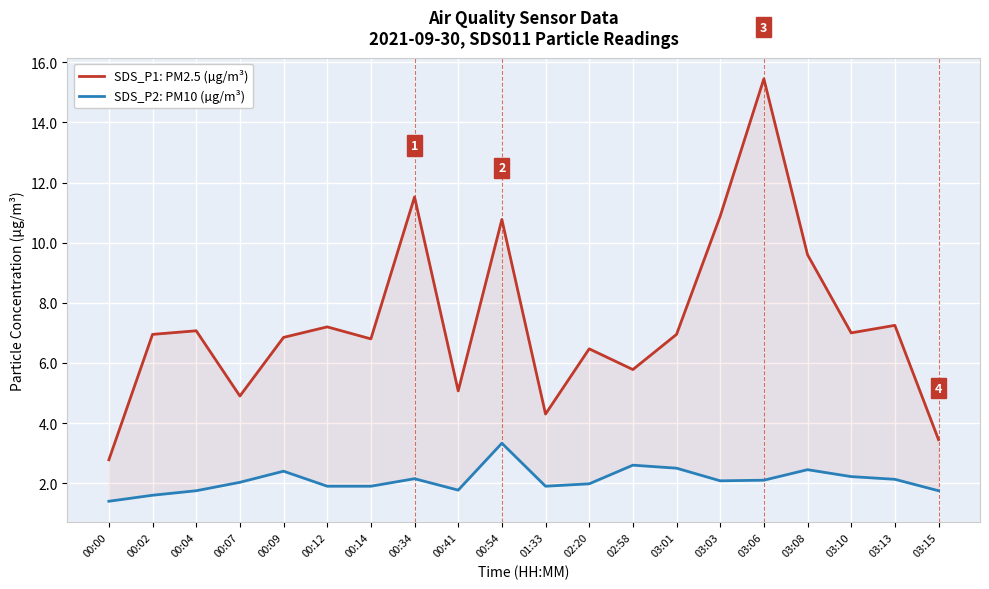

What are all the series names shown in the legend?

SDS_P1: PM2.5 (µg/m³), SDS_P2: PM10 (µg/m³)